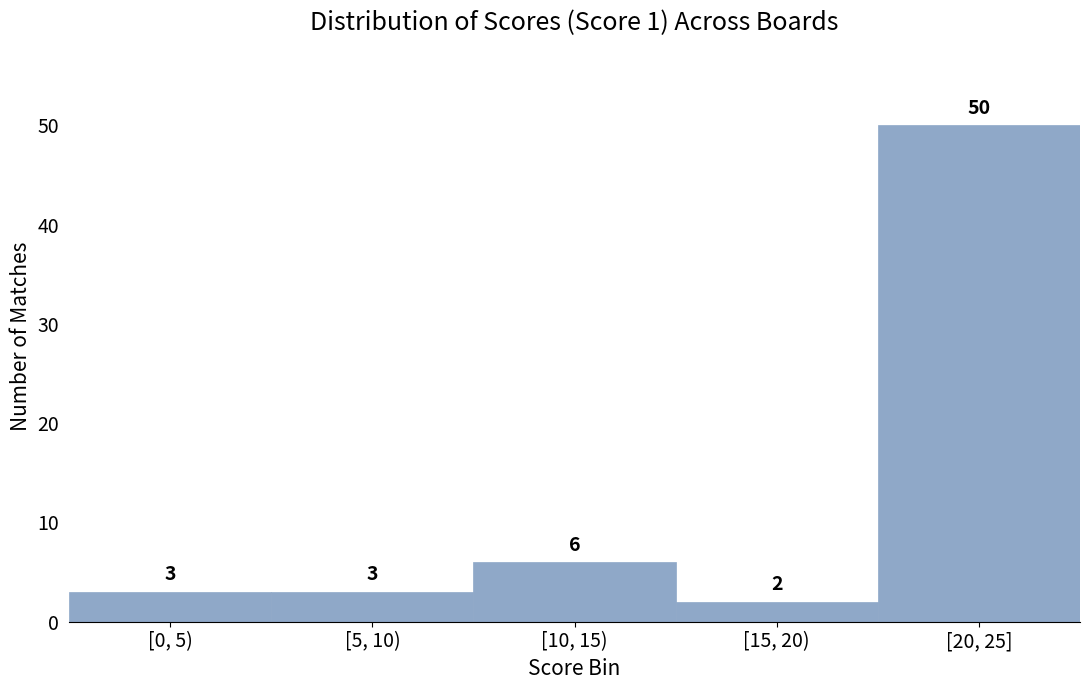

Reading right to left, extract all data points from this chart.

50	2	6	3	3